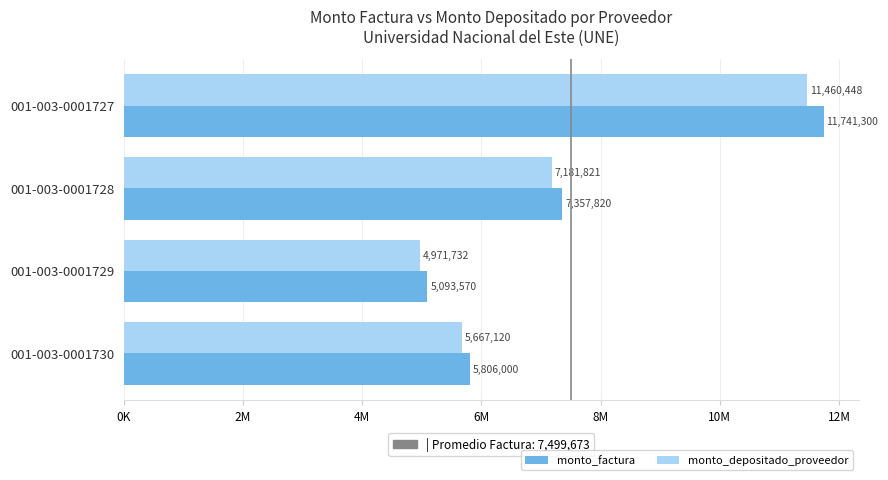

What are all the series names shown in the legend?

monto_factura, monto_depositado_proveedor